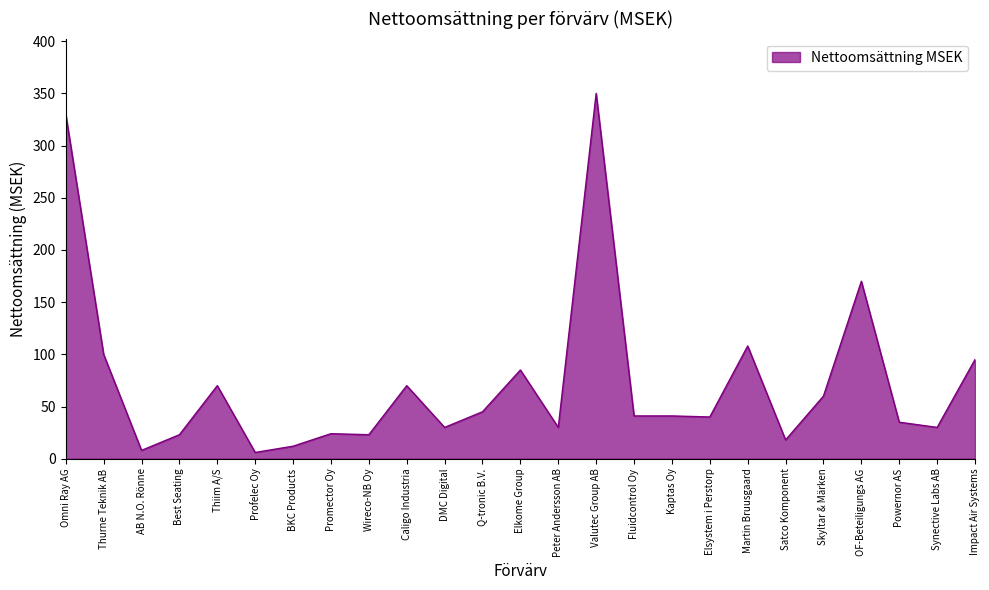

At which label is the value closest to 178?

OF-Beteiligungs AG